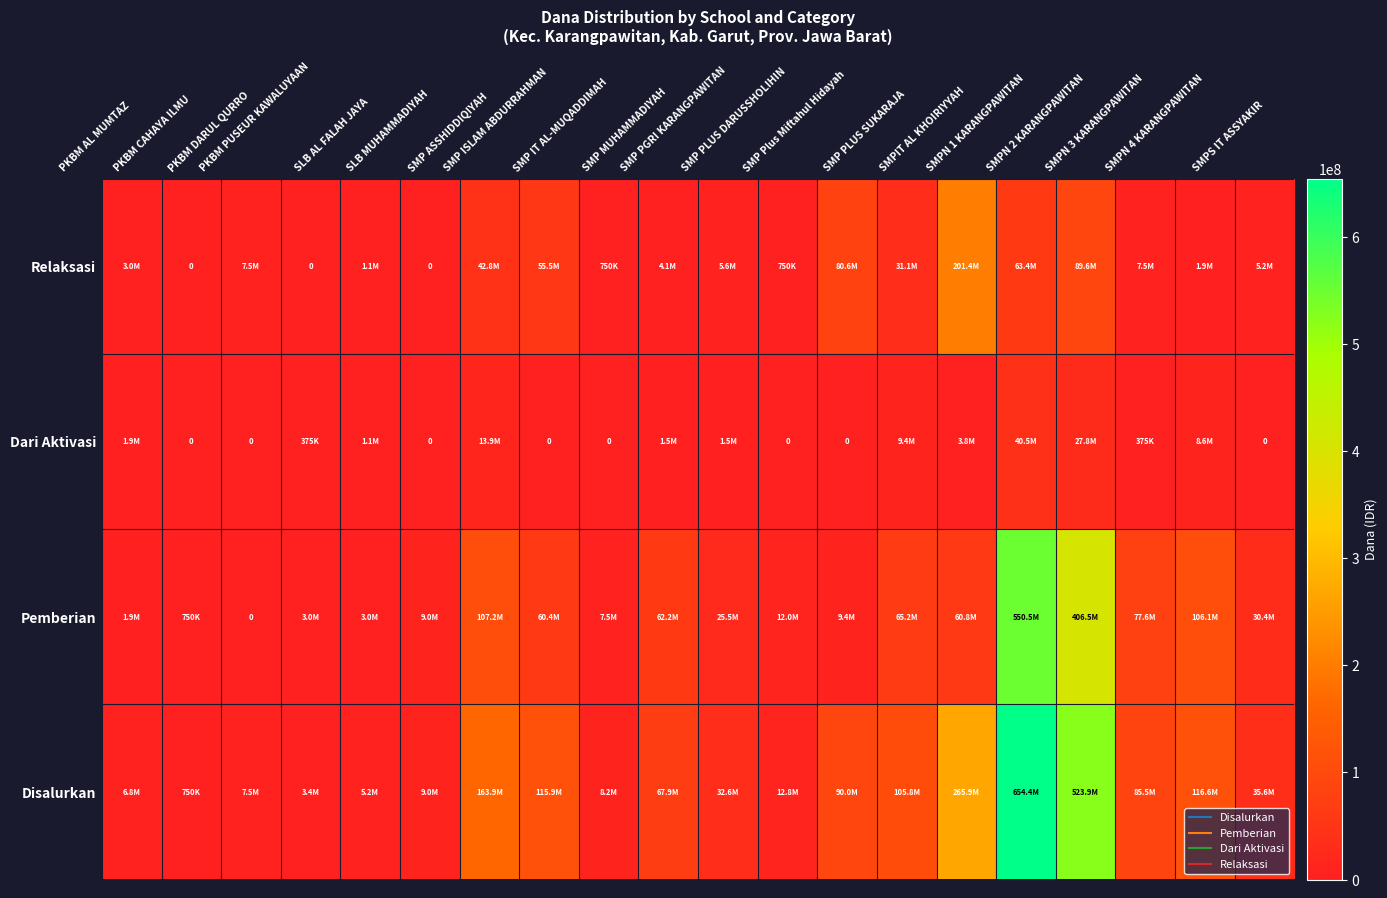

Rank the series by their average value, from highest to lowest.

Disalurkan, Pemberian, Relaksasi, Dari Aktivasi